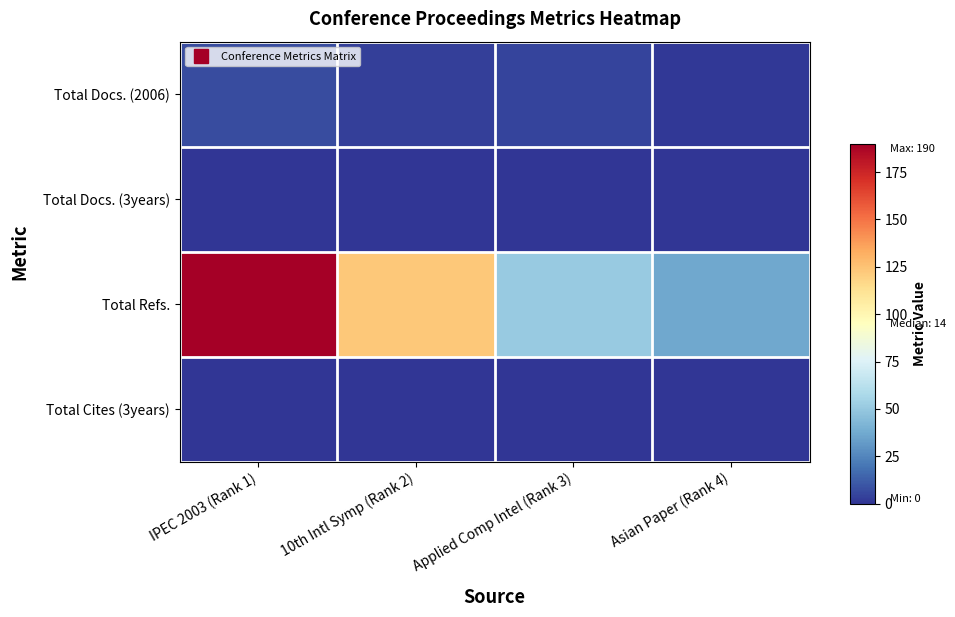

At which category is the sum across all series the highest?

IPEC 2003 (Rank 1)